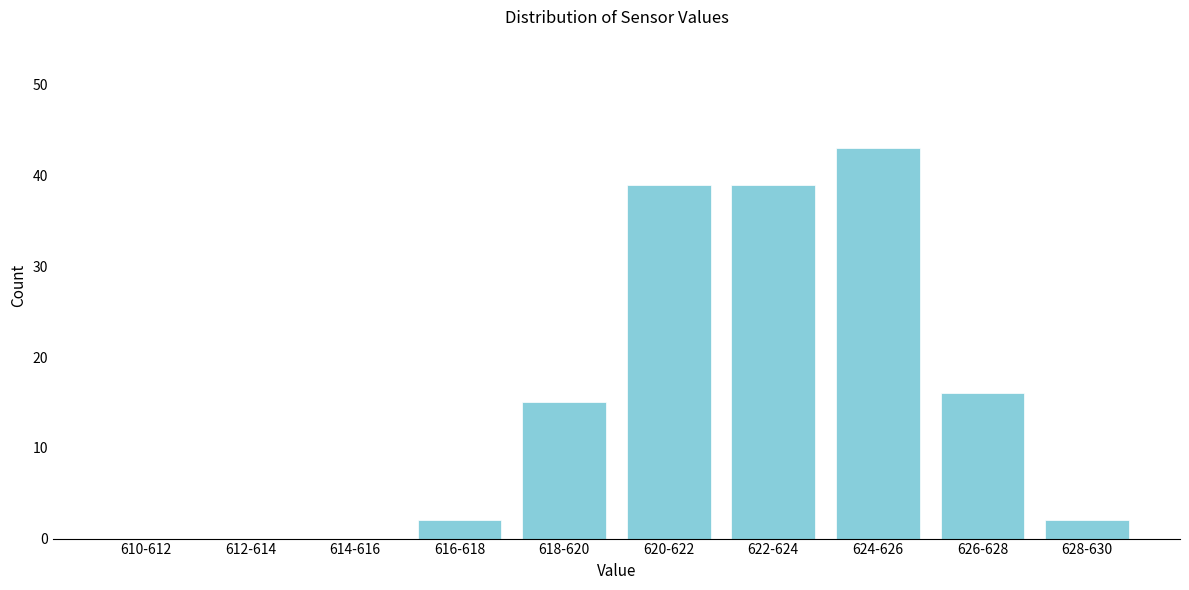

Reading right to left, extract all data points from this chart.

628-630=2	626-628=16	624-626=43	622-624=39	620-622=39	618-620=15	616-618=2	614-616=0	612-614=0	610-612=0